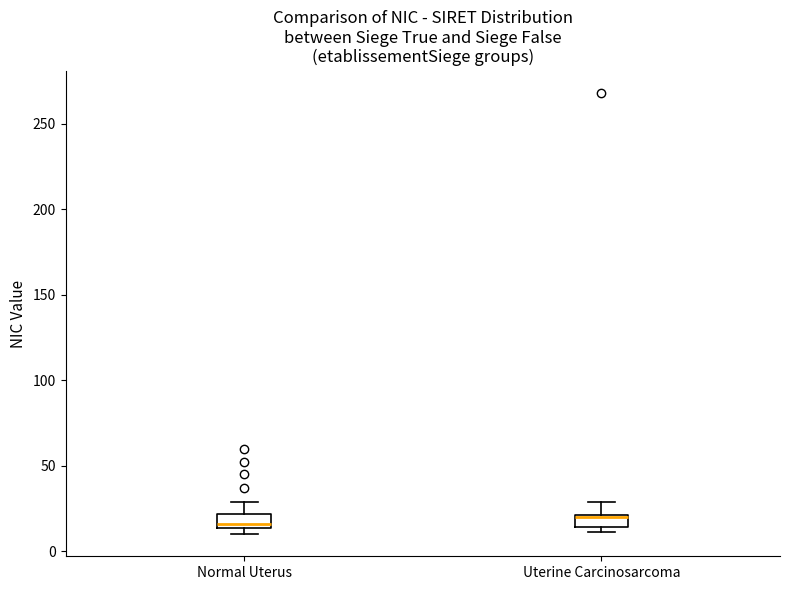

Where is the upper edge of the box for Normal Uterus on the y-axis? The values are not printed on the chart, so give them approximately, as read against the axis.

20